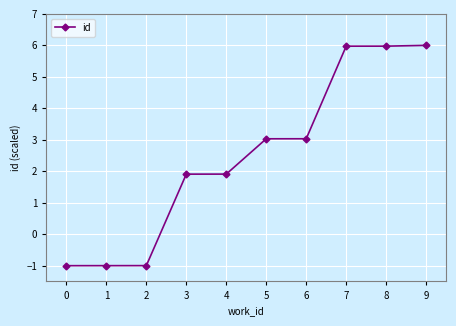

What is the change in value from 2 to 4?

+2.9